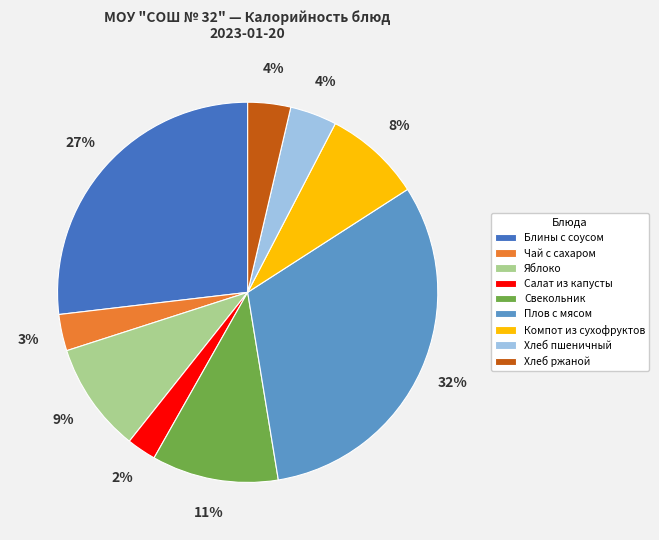

How many segments does this pie chart have?

9